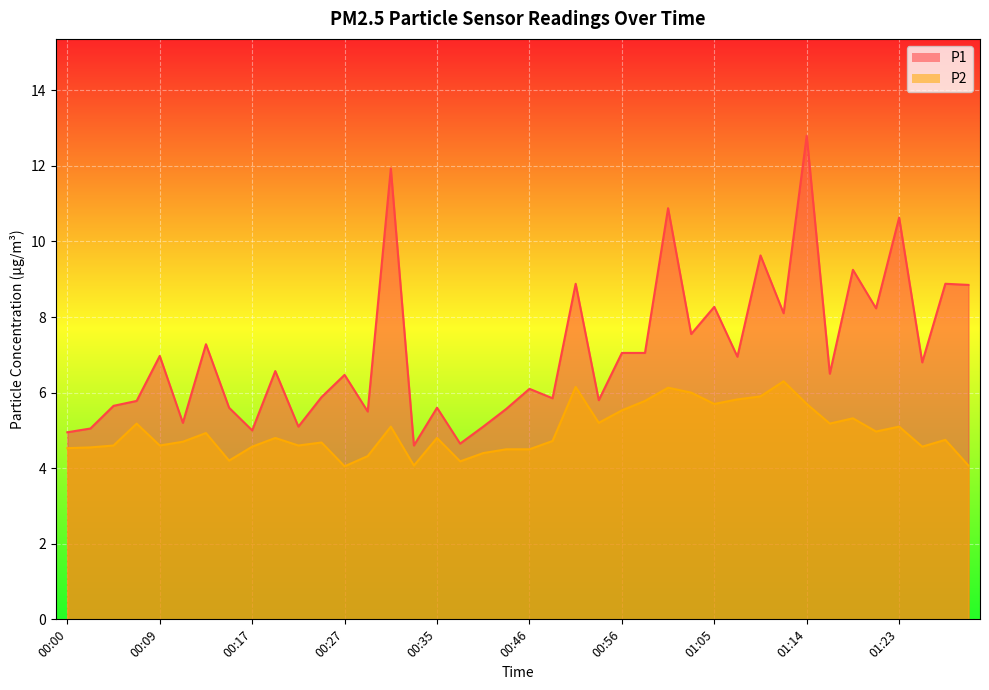

What are all the series names shown in the legend?

P1, P2